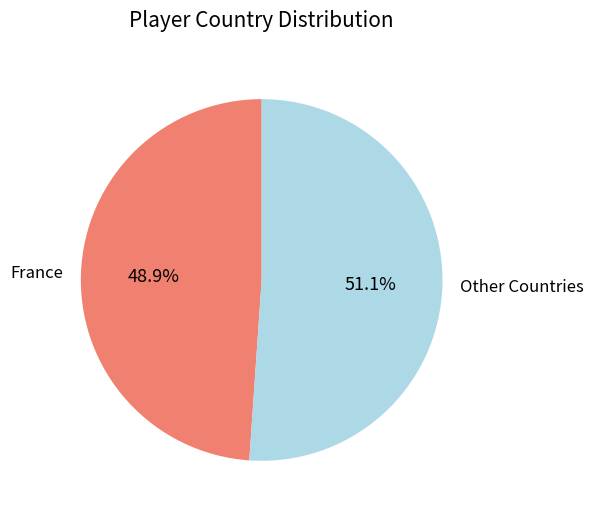

Does France represent more than half of the total?

No